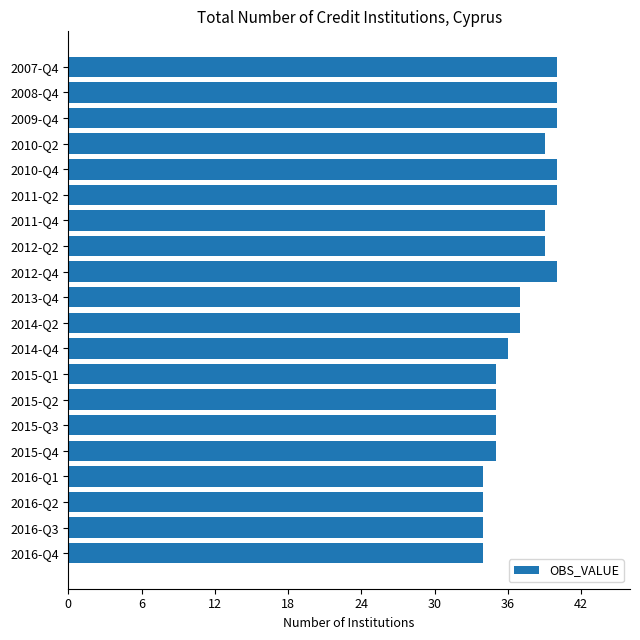

Reading top to bottom, transcribe all the data shown in this chart.

2007-Q4=40	2008-Q4=40	2009-Q4=40	2010-Q2=39	2010-Q4=40	2011-Q2=40	2011-Q4=39	2012-Q2=39	2012-Q4=40	2013-Q4=37	2014-Q2=37	2014-Q4=36	2015-Q1=35	2015-Q2=35	2015-Q3=35	2015-Q4=35	2016-Q1=34	2016-Q2=34	2016-Q3=34	2016-Q4=34